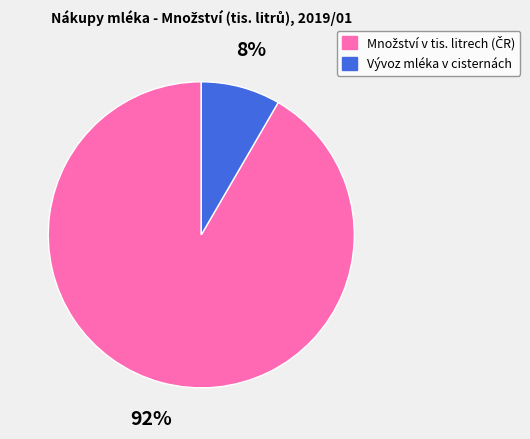

Does Vývoz mléka v cisternách account for over 50% of the chart?

No